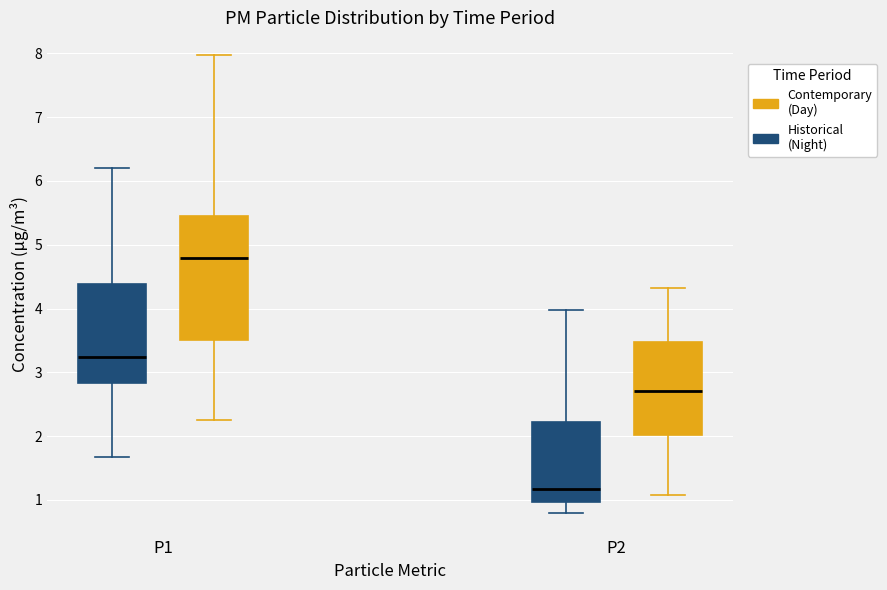

Where does the upper whisker of the box for P2 (Contemporary (Day)) end on the y-axis? The values are not printed on the chart, so give them approximately, as read against the axis.

4.3